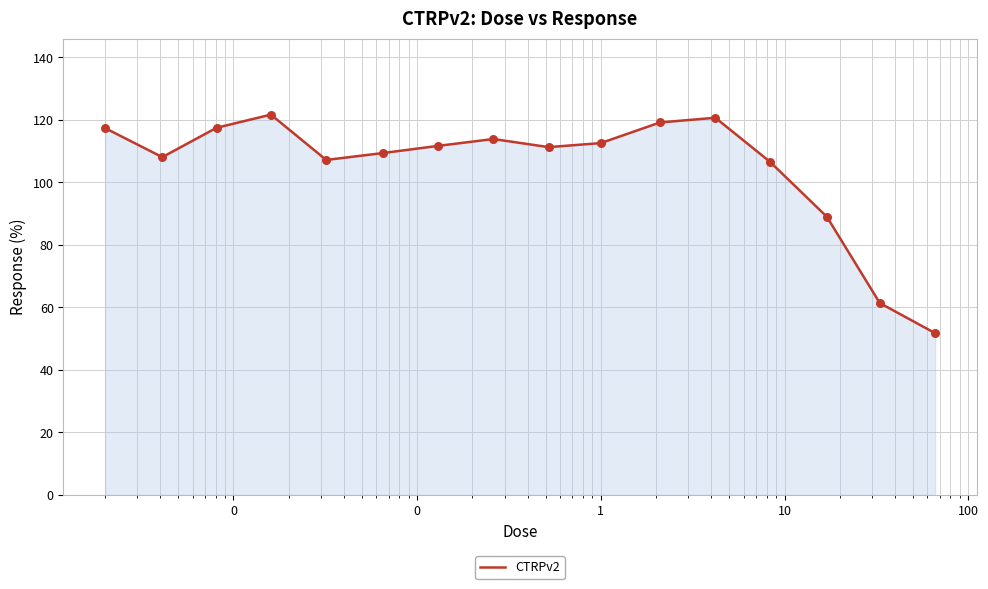

What is the difference between the maximum and minimum values?

69.9